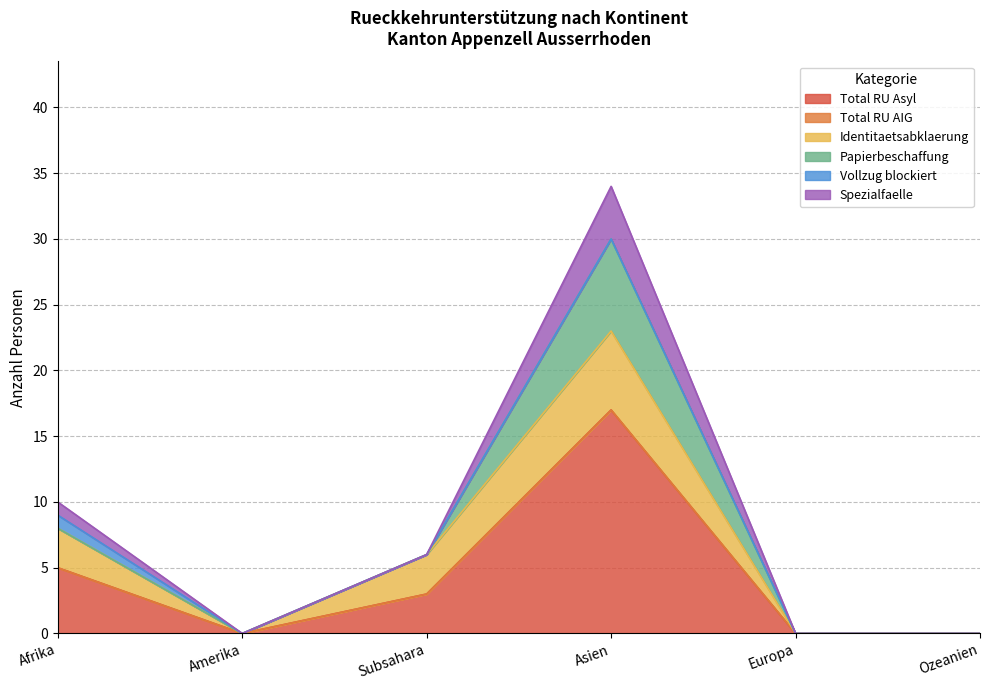

Where is Spezialfaelle nearest to the value 2?

Afrika